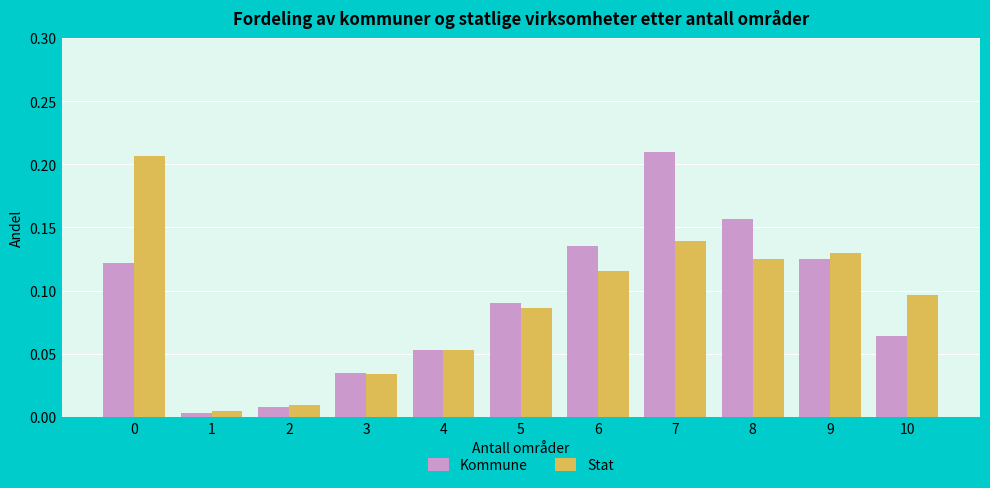

What is the sum of all Stat values?

1.0